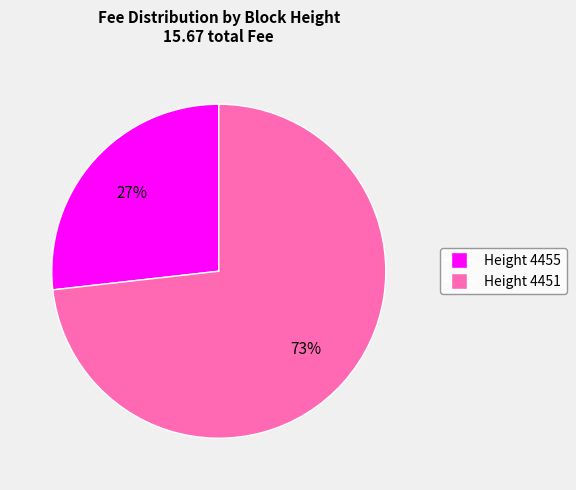

What is the largest slice in the pie chart?

Height 4451